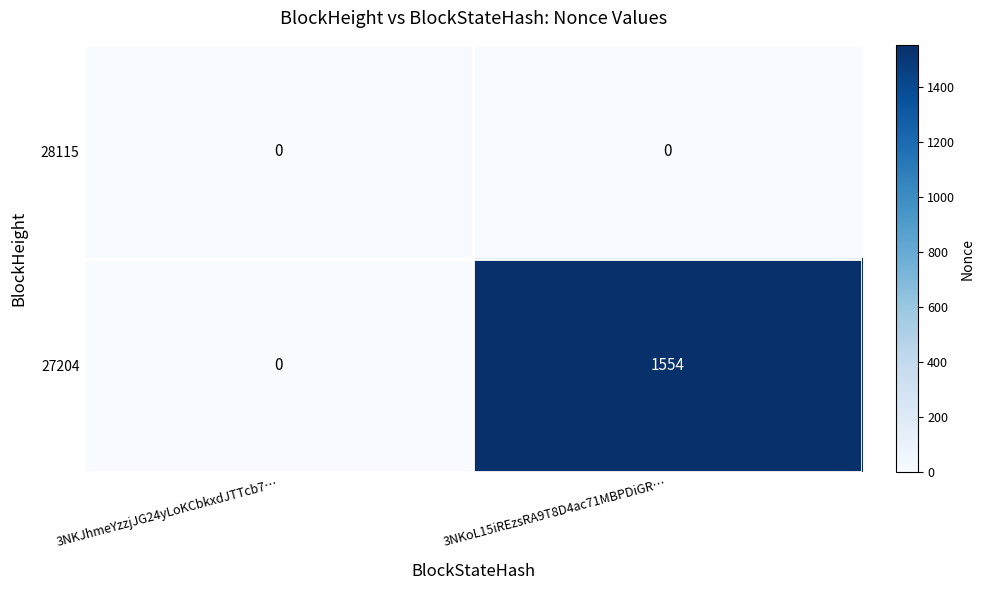

Rank the series at 3NKoL15iREzsRA9T8D4ac71MBPDiGR… from lowest to highest value.

28115, 27204